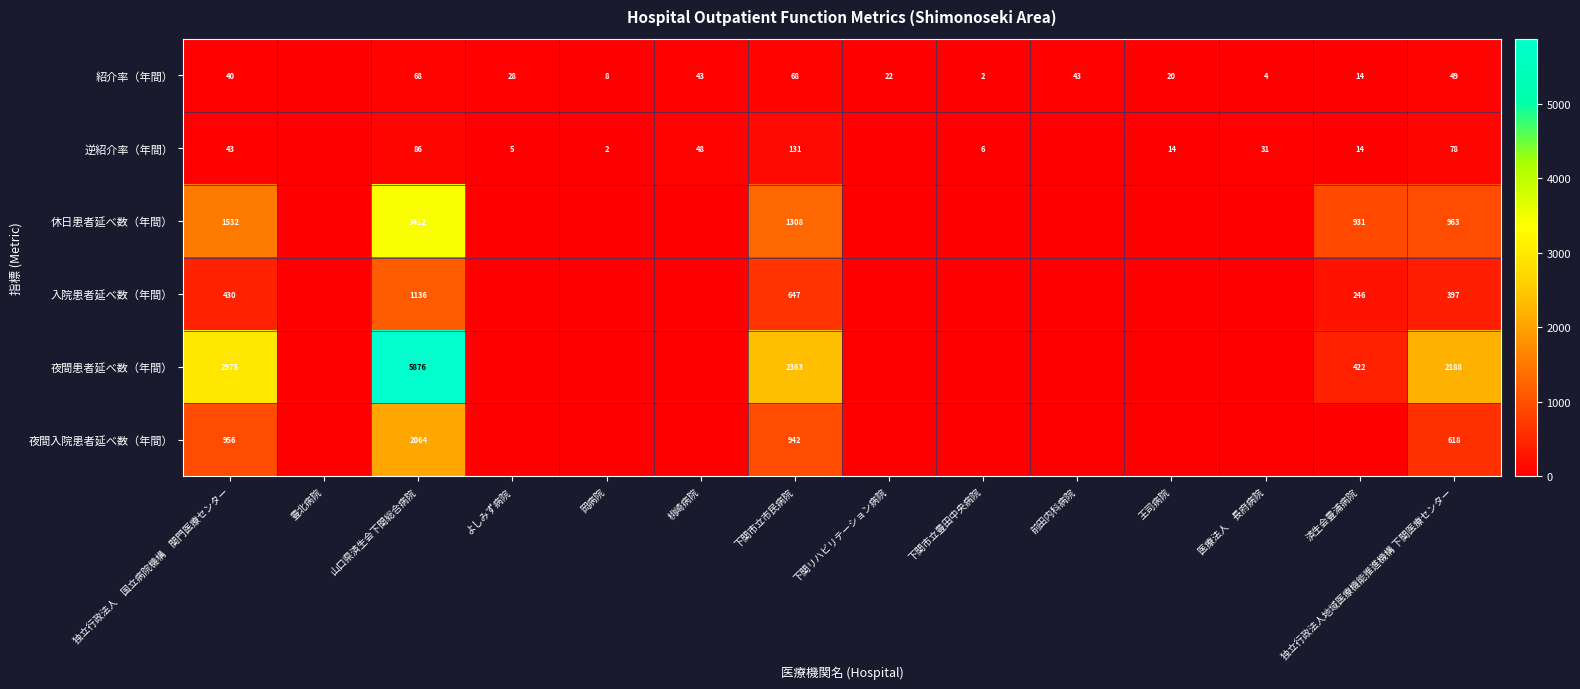

What is the greatest value displayed?

5876.0